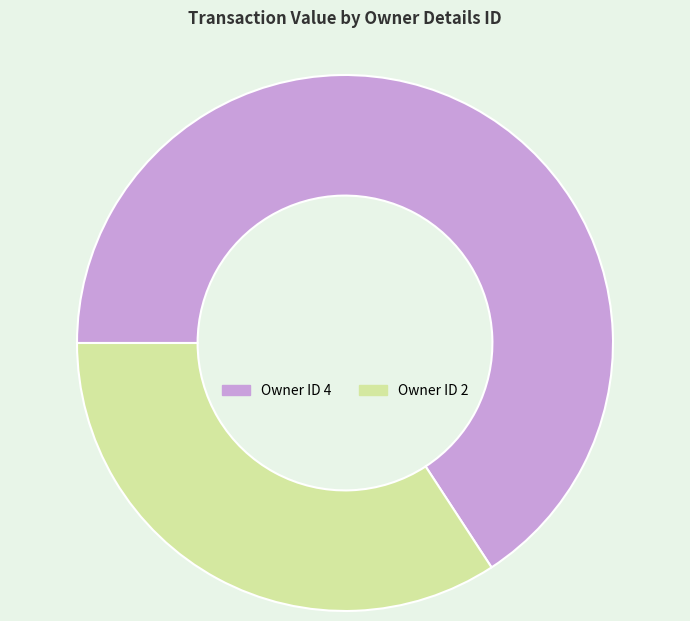

How many slices are in this pie chart?

2